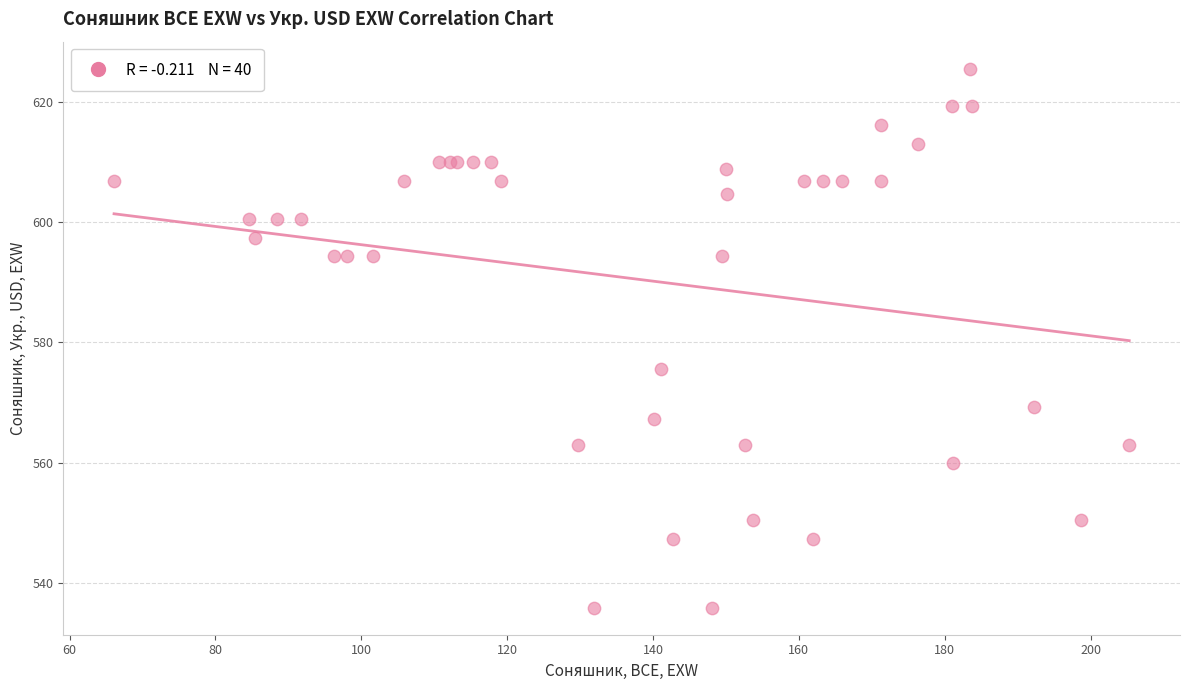

What Y value in the scatter plot is closest to 580?

575.5